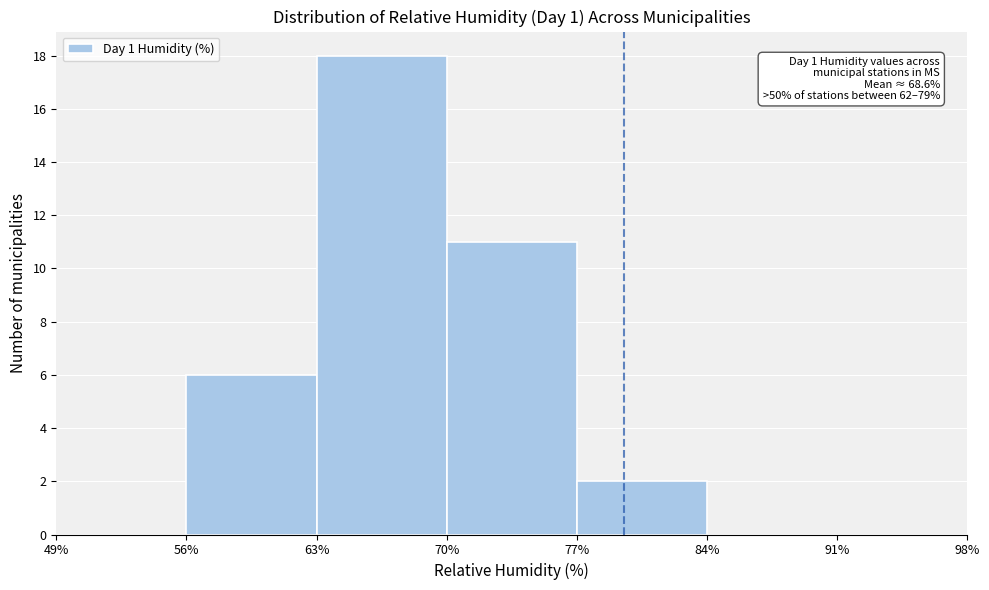

Over which range of the x-axis is the bar tallest?

63% to 70%